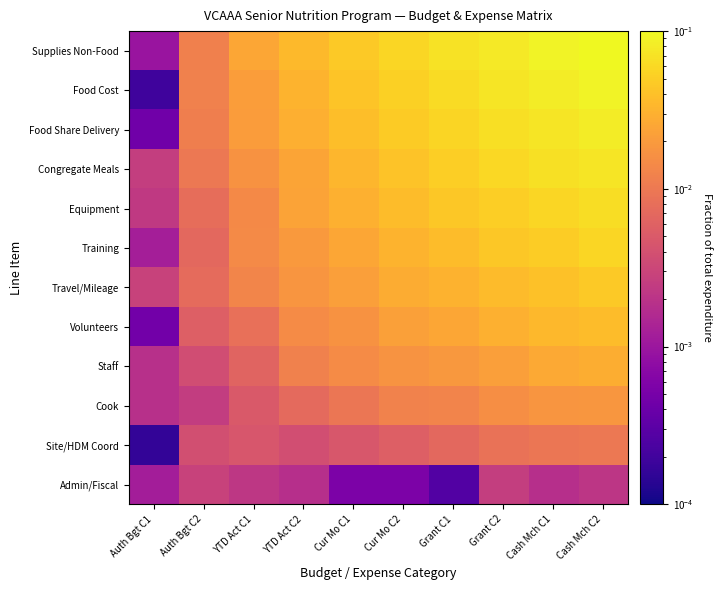

Which category has the lowest value across all series?

Auth Bgt C1